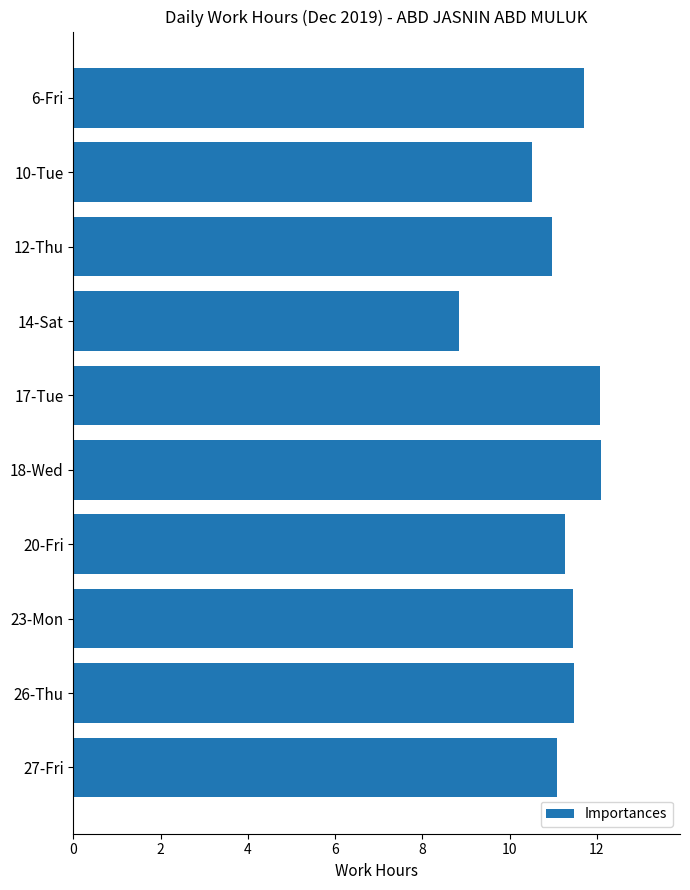

At which label is the value closest to 10?

10-Tue